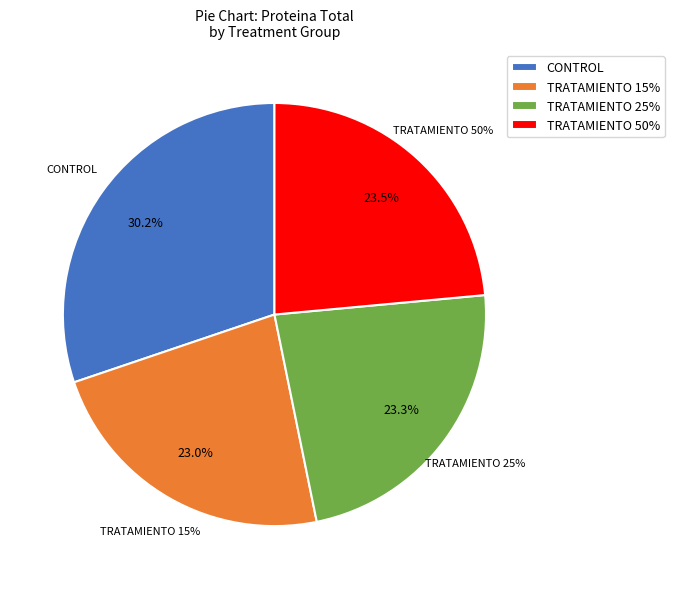

Between TRATAMIENTO 15% and CONTROL, which is larger?

CONTROL